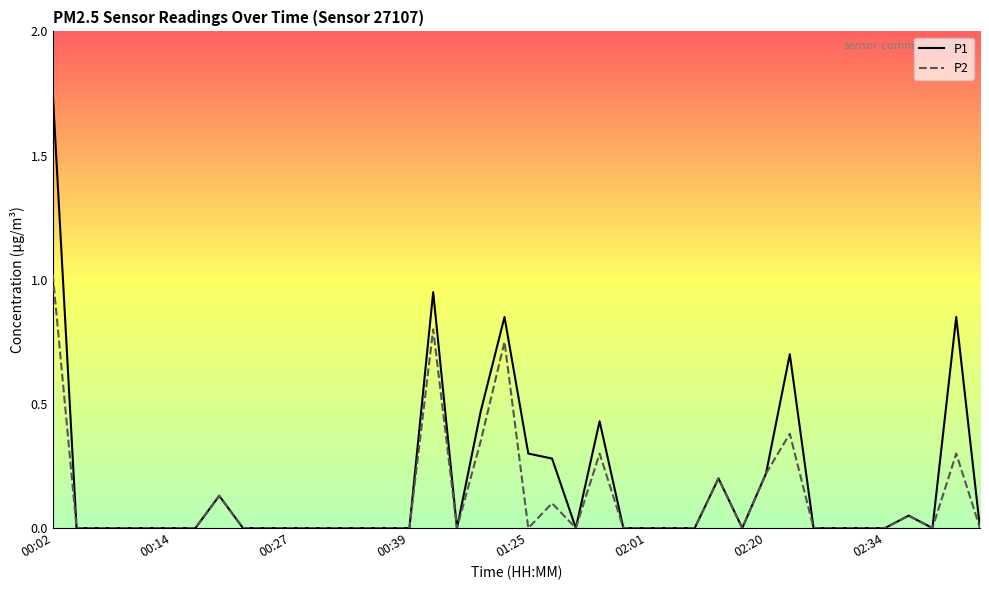

Which series has the widest spread of values?

P1